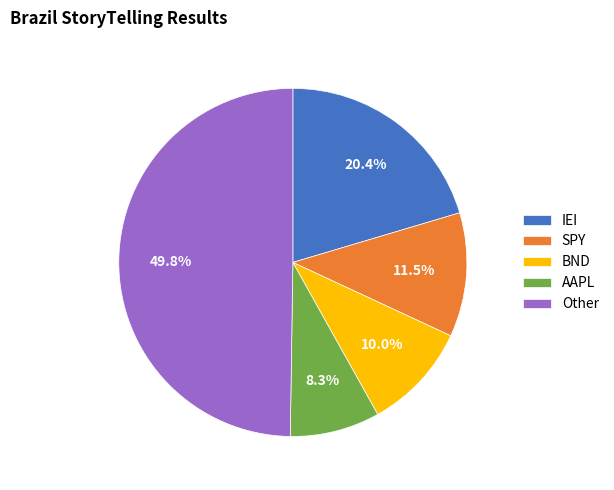

Is IEI the majority of the pie?

No